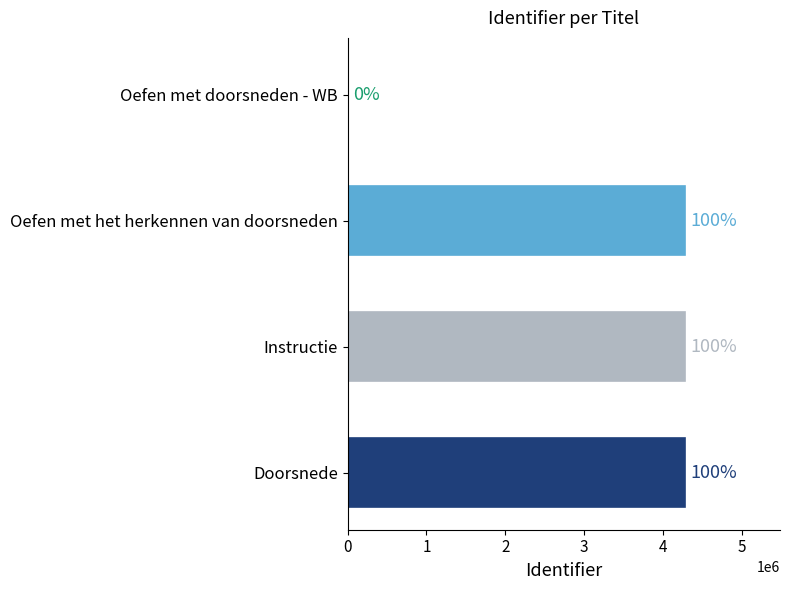

How many bars are there in total?

4